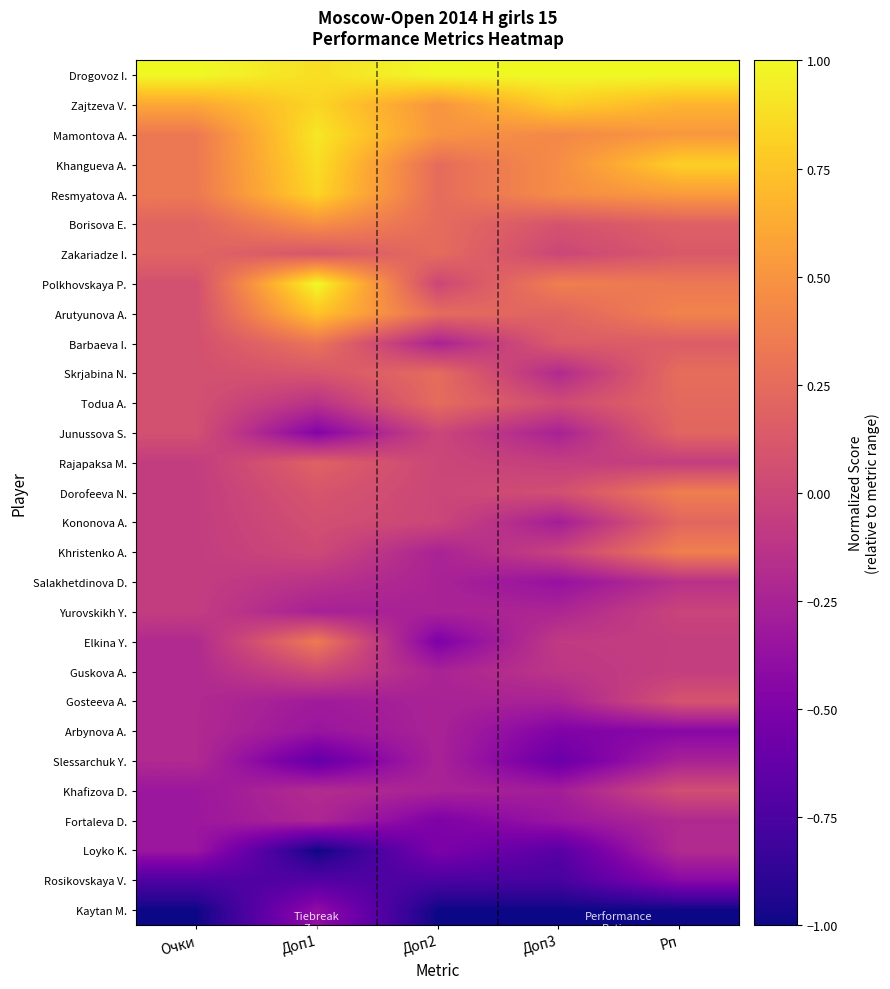

Reading right to left, list all the values displayed in this chart.

Drogovoz I.: Рп=1.0	Доп3=1.0	Доп2=1.0	Доп1=0.9	Очки=1.0
Zajtzeva V.: Рп=0.7	Доп3=0.8	Доп2=0.5	Доп1=0.8	Очки=0.6
Mamontova A.: Рп=0.5	Доп3=0.4	Доп2=0.5	Доп1=0.9	Очки=0.3
Khangueva A.: Рп=0.8	Доп3=0.5	Доп2=0.2	Доп1=0.9	Очки=0.3
Resmyatova A.: Рп=0.5	Доп3=0.5	Доп2=0.2	Доп1=0.8	Очки=0.3
Borisova E.: Рп=0.2	Доп3=0.1	Доп2=0.2	Доп1=0.5	Очки=0.2
Zakariadze I.: Рп=0.1	Доп3=0.0	Доп2=0.2	Доп1=0.1	Очки=0.2
Polkhovskaya P.: Рп=0.3	Доп3=0.4	Доп2=0.0	Доп1=1.0	Очки=0.1
Arutyunova A.: Рп=0.4	Доп3=0.2	Доп2=0.2	Доп1=0.8	Очки=0.1
Barbaeva I.: Рп=0.2	Доп3=0.1	Доп2=-0.2	Доп1=0.3	Очки=0.1
Skrjabina N.: Рп=0.3	Доп3=-0.2	Доп2=0.2	Доп1=0.1	Очки=0.1
Todua A.: Рп=0.2	Доп3=0.0	Доп2=0.2	Доп1=-0.1	Очки=0.1
Junussova S.: Рп=0.2	Доп3=-0.3	Доп2=0.0	Доп1=-0.5	Очки=0.1
Rajapaksa M.: Рп=-0.1	Доп3=-0.1	Доп2=0.0	Доп1=0.2	Очки=-0.1
Dorofeeva N.: Рп=0.4	Доп3=0.1	Доп2=0.0	Доп1=0.1	Очки=-0.1
Kononova A.: Рп=0.2	Доп3=-0.3	Доп2=0.0	Доп1=0.1	Очки=-0.1
Khristenko A.: Рп=0.4	Доп3=-0.0	Доп2=-0.2	Доп1=0.0	Очки=-0.1
Salakhetdinova D.: Рп=-0.1	Доп3=-0.4	Доп2=-0.2	Доп1=-0.1	Очки=-0.1
Yurovskikh Y.: Рп=-0.0	Доп3=-0.2	Доп2=-0.2	Доп1=-0.3	Очки=-0.1
Elkina Y.: Рп=-0.1	Доп3=-0.1	Доп2=-0.5	Доп1=0.3	Очки=-0.2
Guskova A.: Рп=-0.1	Доп3=-0.1	Доп2=-0.2	Доп1=0.0	Очки=-0.2
Gosteeva A.: Рп=0.1	Доп3=-0.3	Доп2=-0.2	Доп1=-0.3	Очки=-0.2
Arbynova A.: Рп=-0.4	Доп3=-0.5	Доп2=-0.2	Доп1=-0.3	Очки=-0.2
Slessarchuk Y.: Рп=-0.3	Доп3=-0.6	Доп2=-0.2	Доп1=-0.6	Очки=-0.2
Khafizova D.: Рп=0.1	Доп3=-0.3	Доп2=-0.2	Доп1=-0.2	Очки=-0.3
Fortaleva D.: Рп=-0.2	Доп3=-0.3	Доп2=-0.5	Доп1=-0.2	Очки=-0.3
Loyko K.: Рп=-0.2	Доп3=-0.7	Доп2=-0.5	Доп1=-1.0	Очки=-0.3
Rosikovskaya V.: Рп=-0.4	Доп3=-0.8	Доп2=-0.8	Доп1=-0.7	Очки=-0.7
Kaytan M.: Рп=-1.0	Доп3=-1.0	Доп2=-1.0	Доп1=-0.4	Очки=-1.0